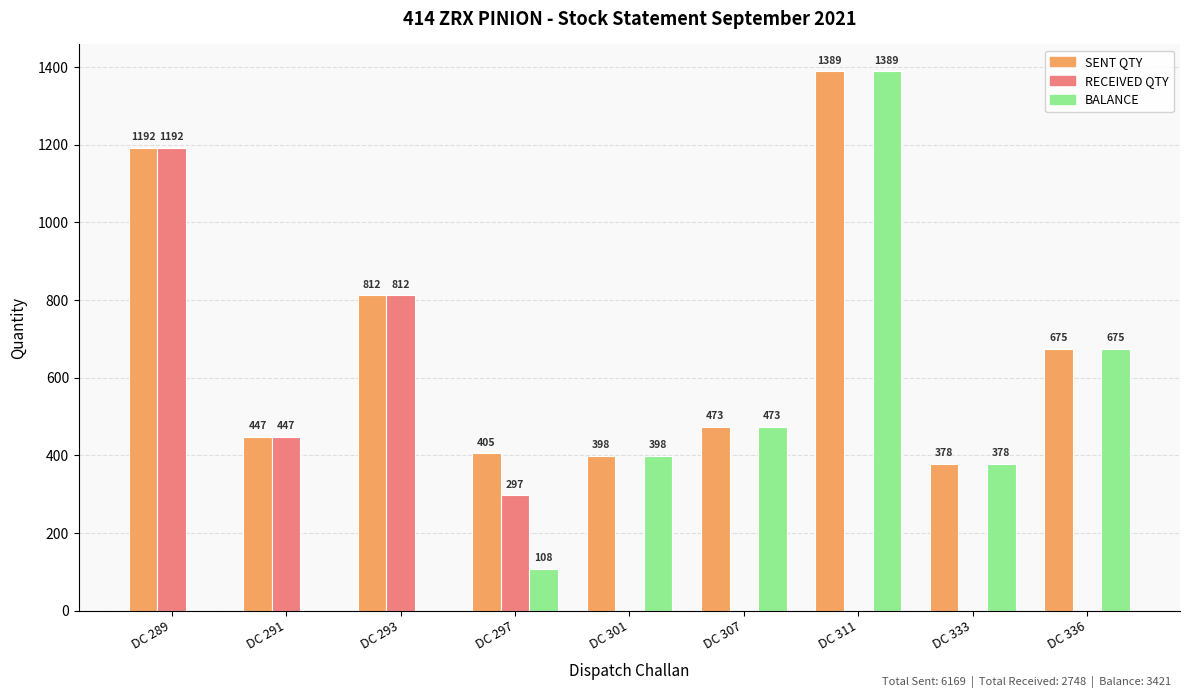

At which label is BALANCE closest to 694?

DC 336